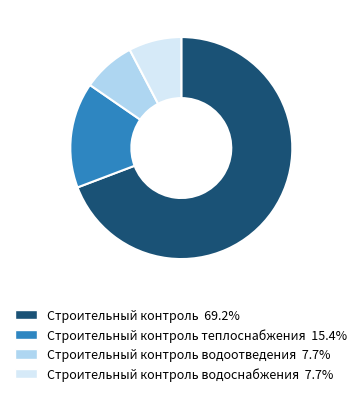

Is there a majority slice in this chart?

Yes